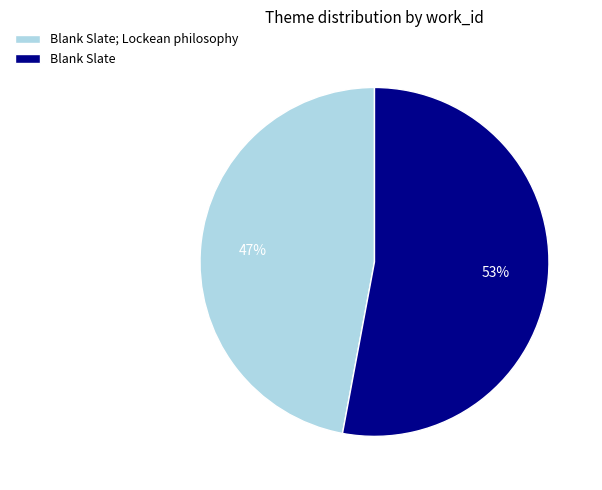

Which category has the biggest portion of the pie?

Blank Slate